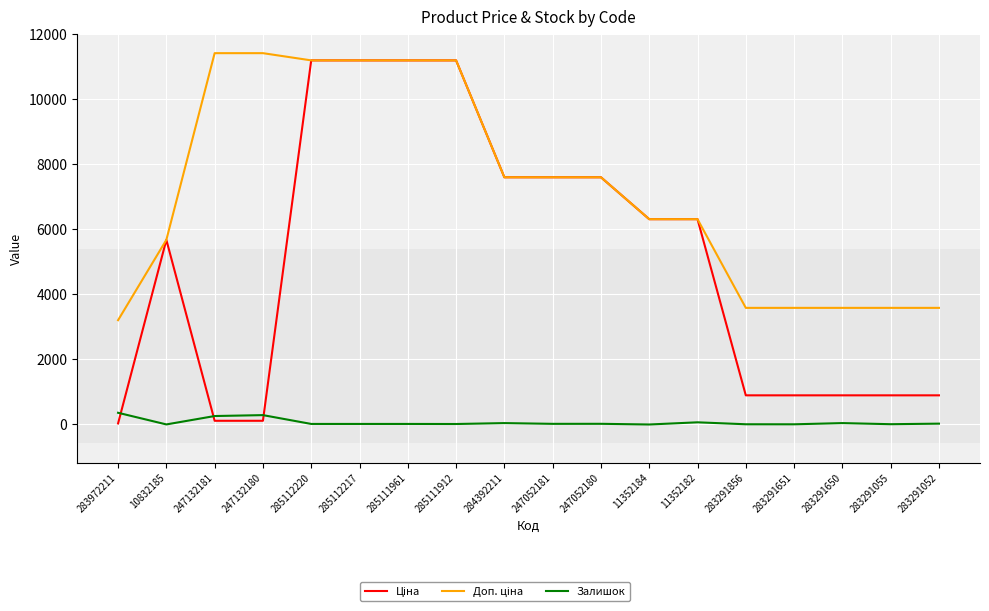

What is the maximum value shown in the chart?

11410.0